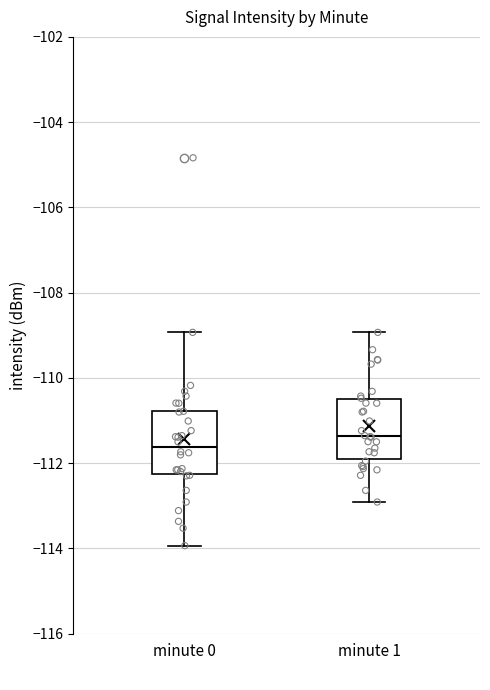

Which box's median line is the highest?

minute 1